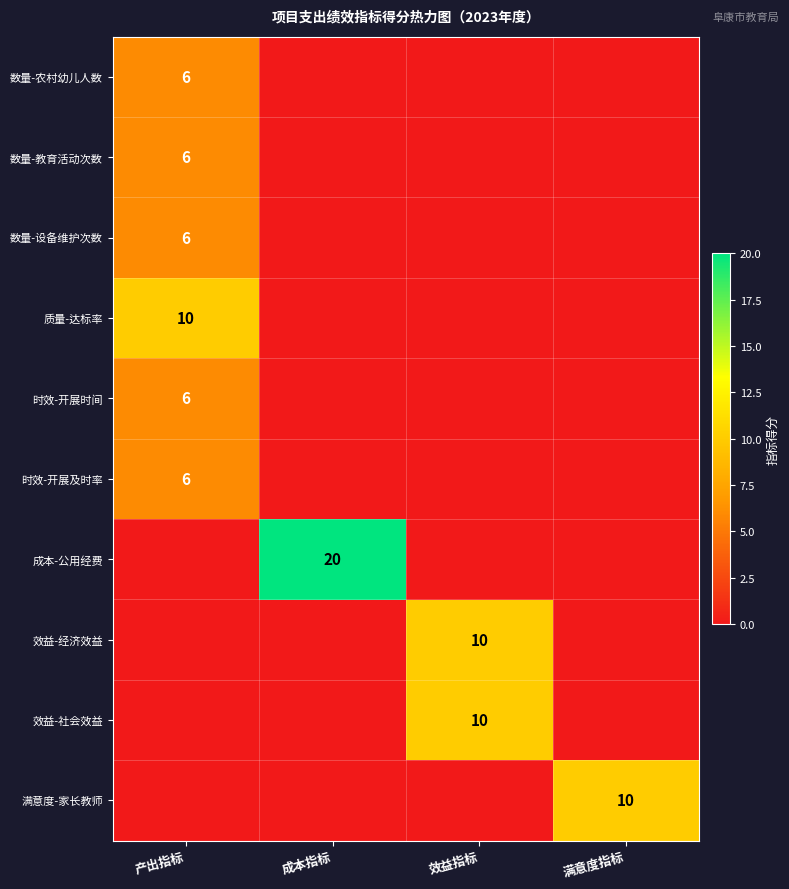

Is it true that 数量-设备维护次数 equals 9 at 产出指标?

False